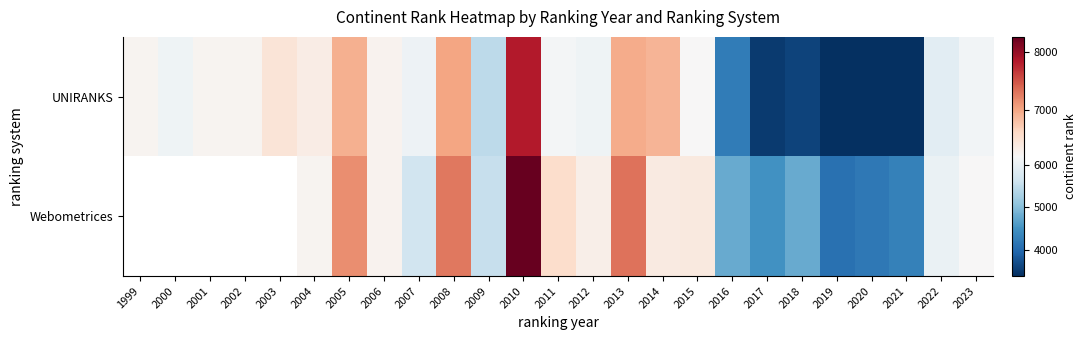

What is the sum of the Webometrices values at 2012 and 2023?

12519.0